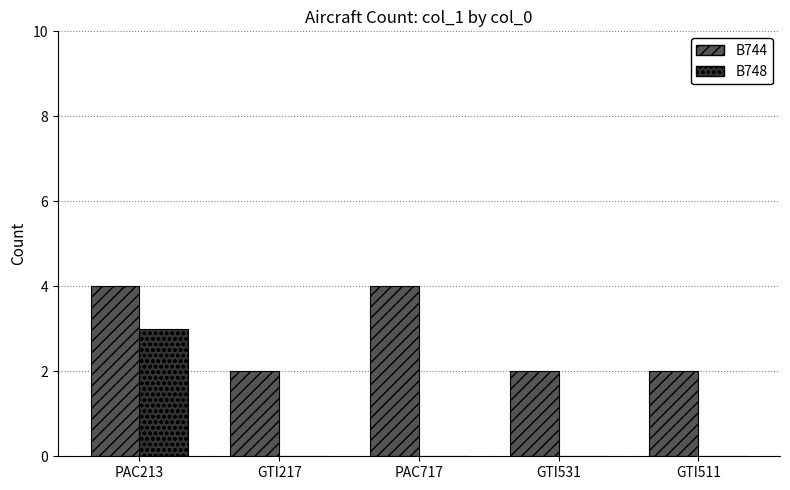

The value of B748 at GTI217 is 0. True or false?

True